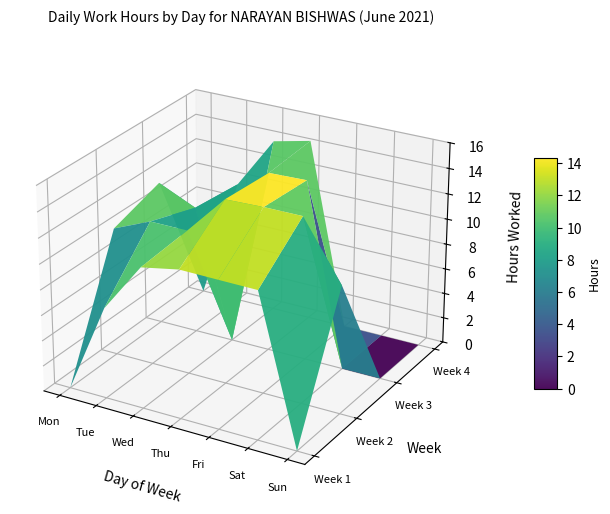

Between 3 and 5, which series saw the biggest shift?

1